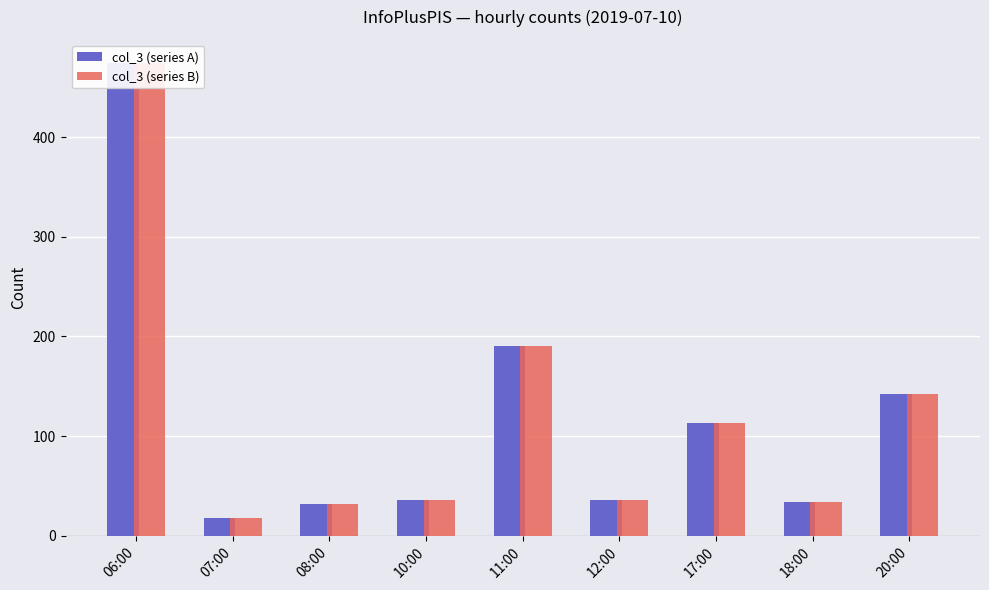

Rank the series at 07:00 from highest to lowest value.

col_3 (series A), col_3 (series B)